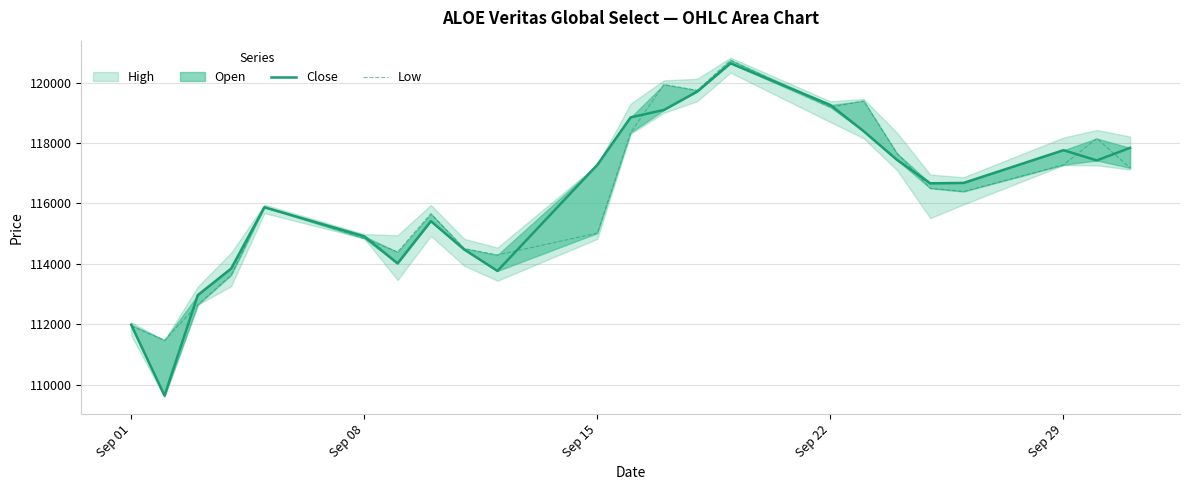

What is the sum of all Low values?

2674754